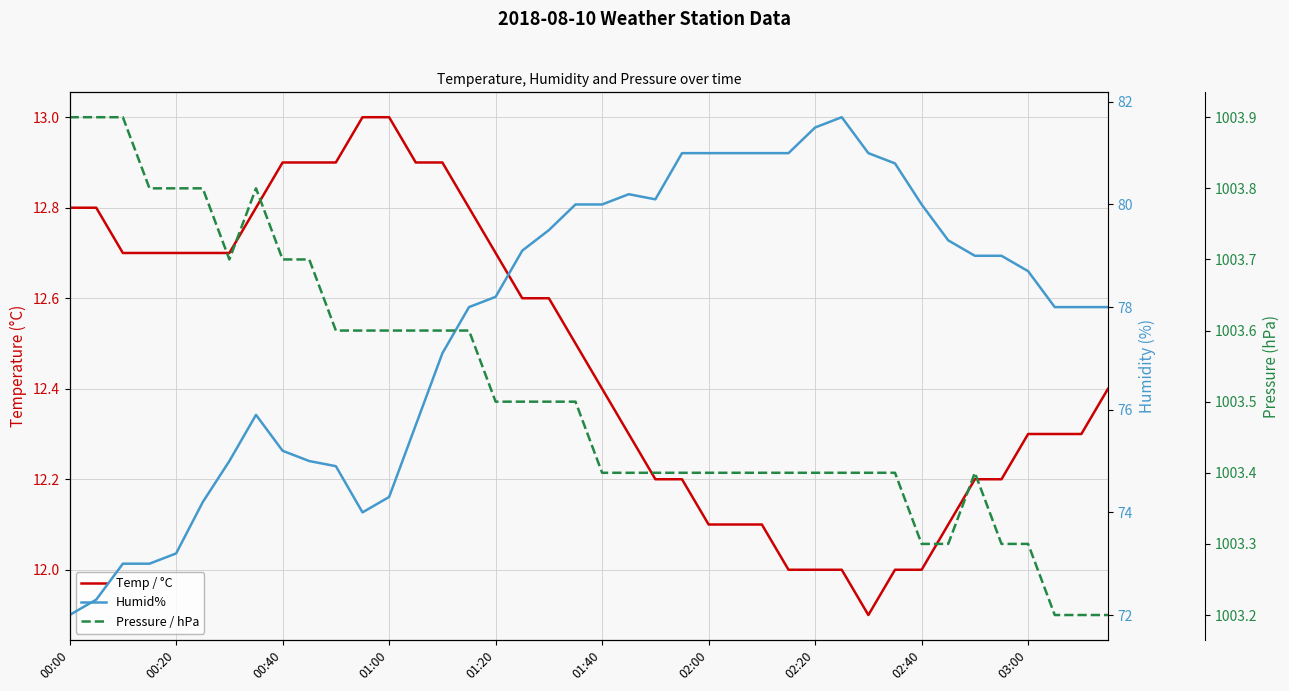

What is the difference between the second highest and second lowest values in the Humid% series?

9.2